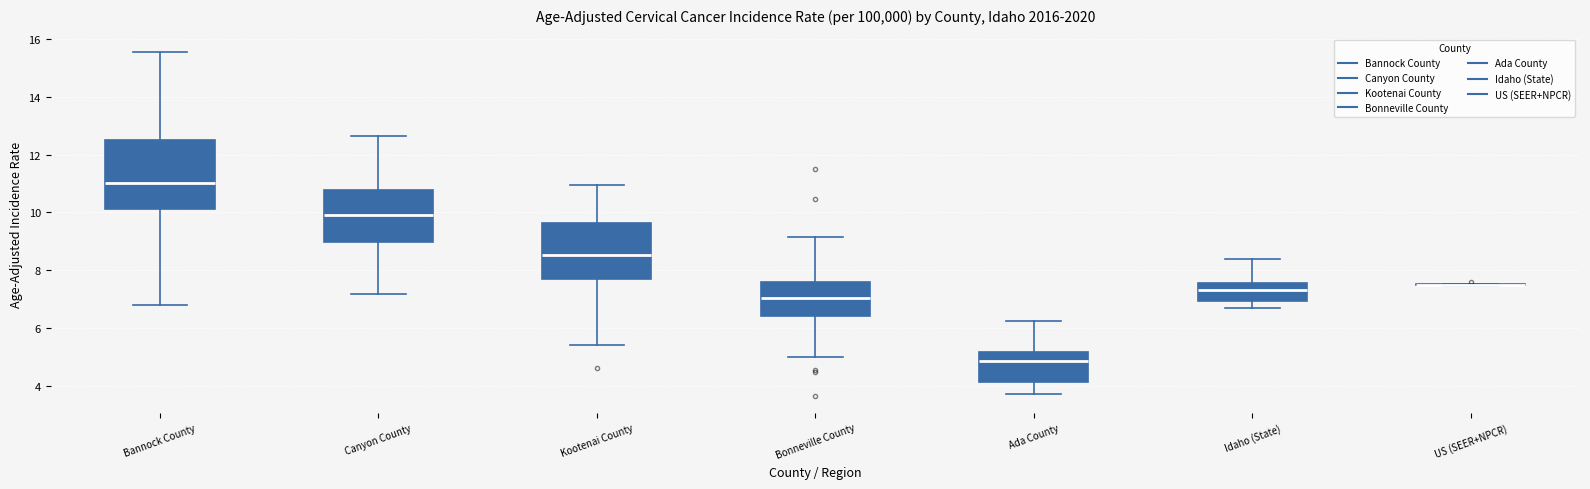

Which box is the tallest, from its lower edge to its upper edge?

Bannock County